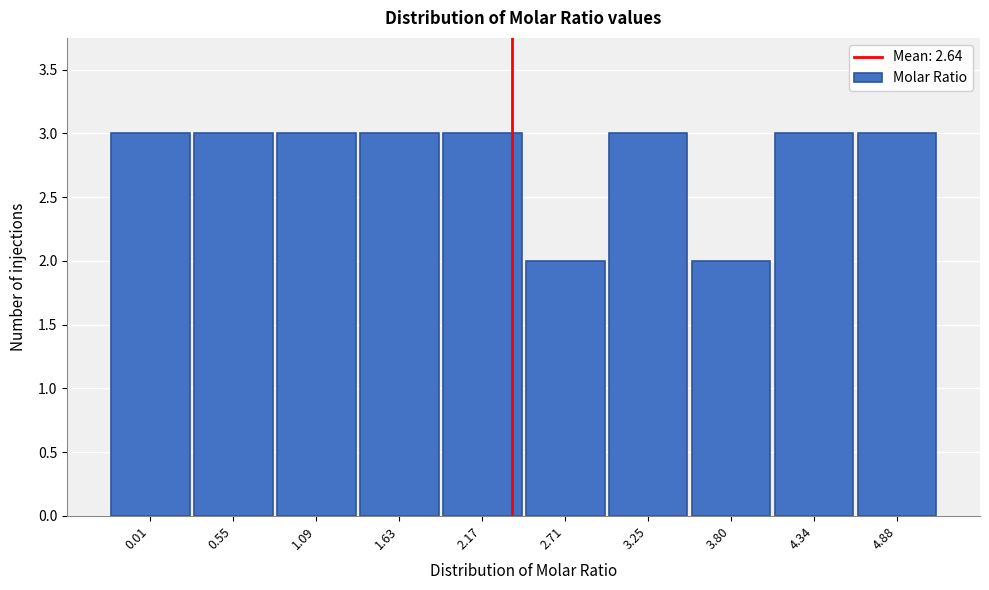

Reading left to right, list all the values displayed in this chart.

3	3	3	3	3	2	3	2	3	3